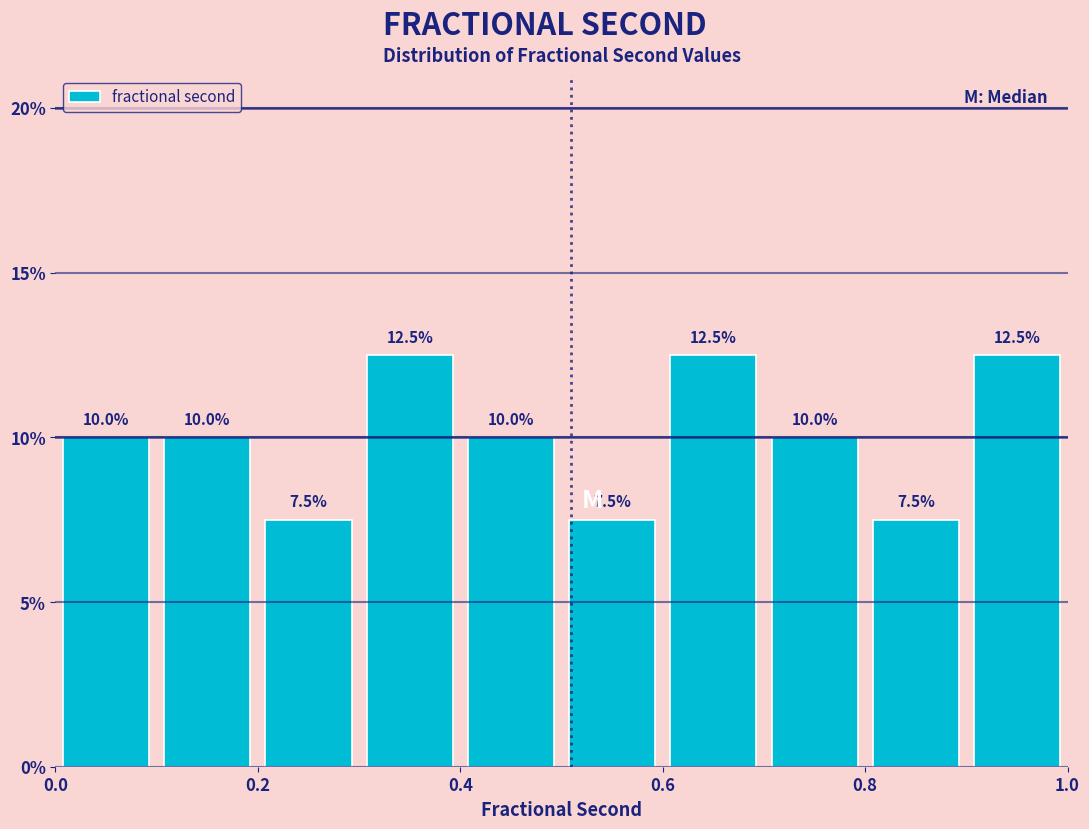

Reading left to right, transcribe this chart: for each bar, give the range it covers on the x-axis and its height.

0.0 to 0.1: 10.0
0.1 to 0.2: 10.0
0.2 to 0.3: 7.5
0.3 to 0.4: 12.5
0.4 to 0.5: 10.0
0.5 to 0.6: 7.5
0.6 to 0.7: 12.5
0.7 to 0.8: 10.0
0.8 to 0.9: 7.5
0.9 to 1.0: 12.5